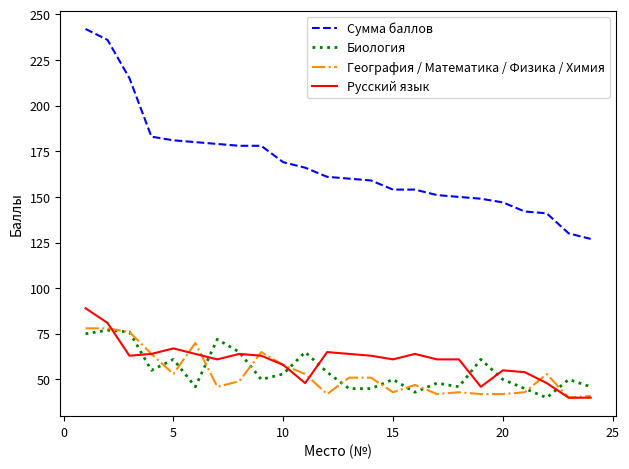

What is the minimum value shown in the chart?

40